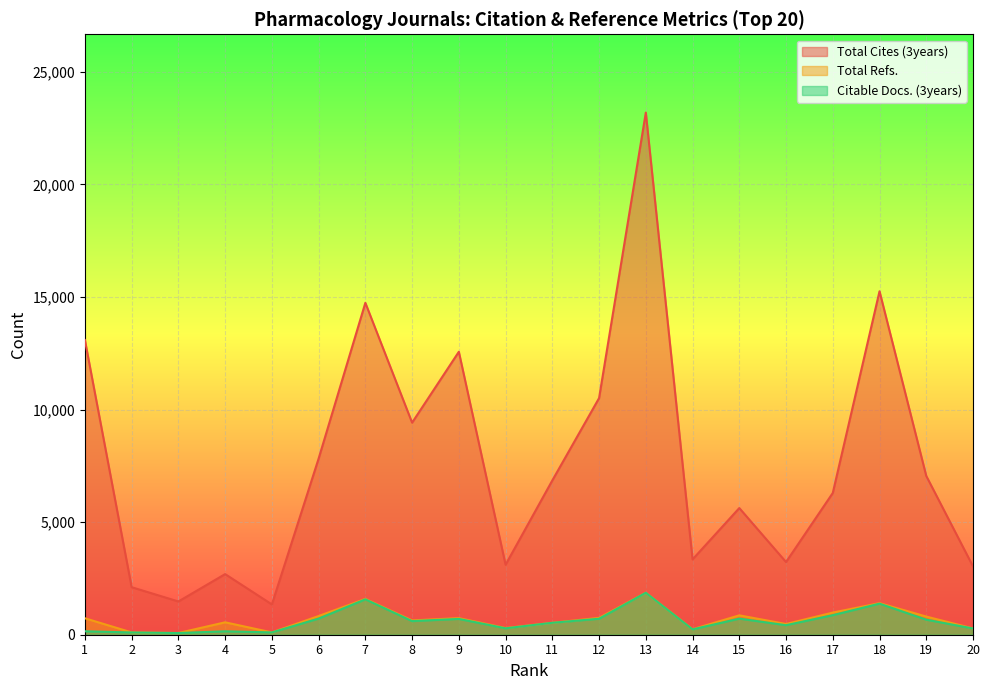

What is the average value of the Total Refs. series?

692